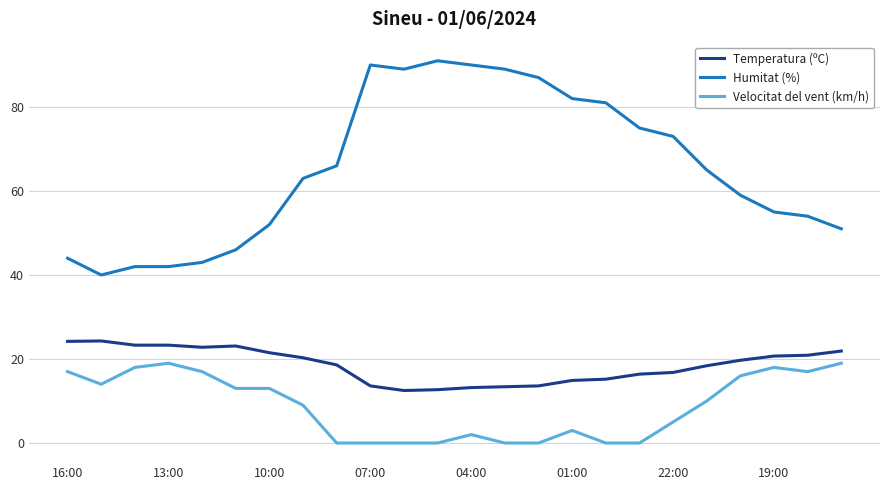

True or false: Temperatura (ºC) and Velocitat del vent (km/h) intersect in this chart.

False